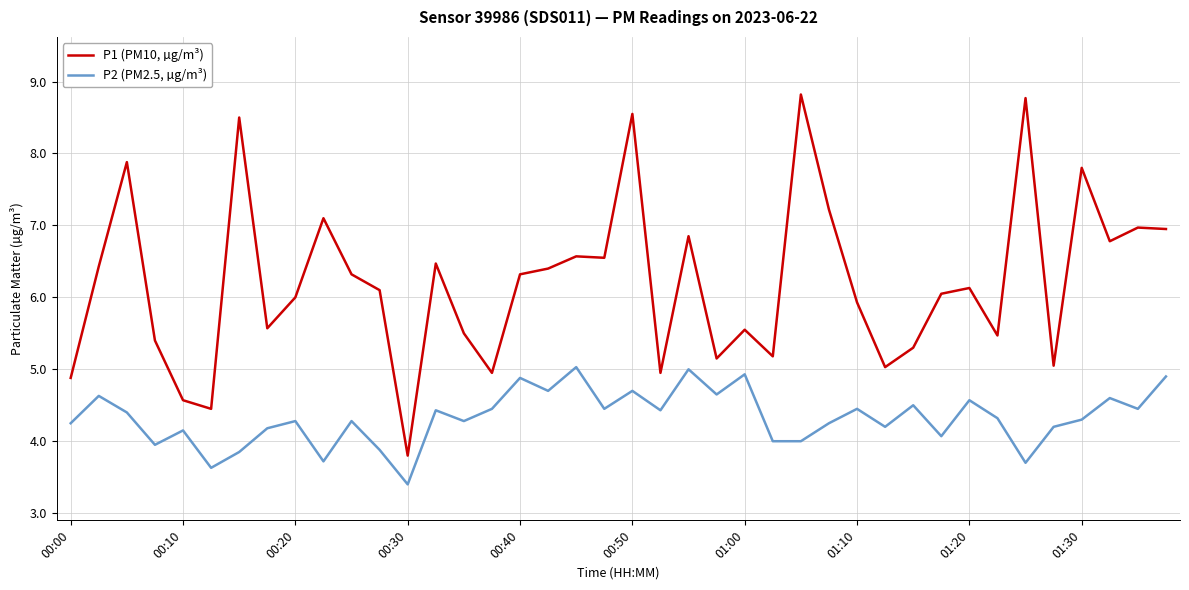

What is the maximum value for P2 (PM2.5, µg/m³)?

5.0